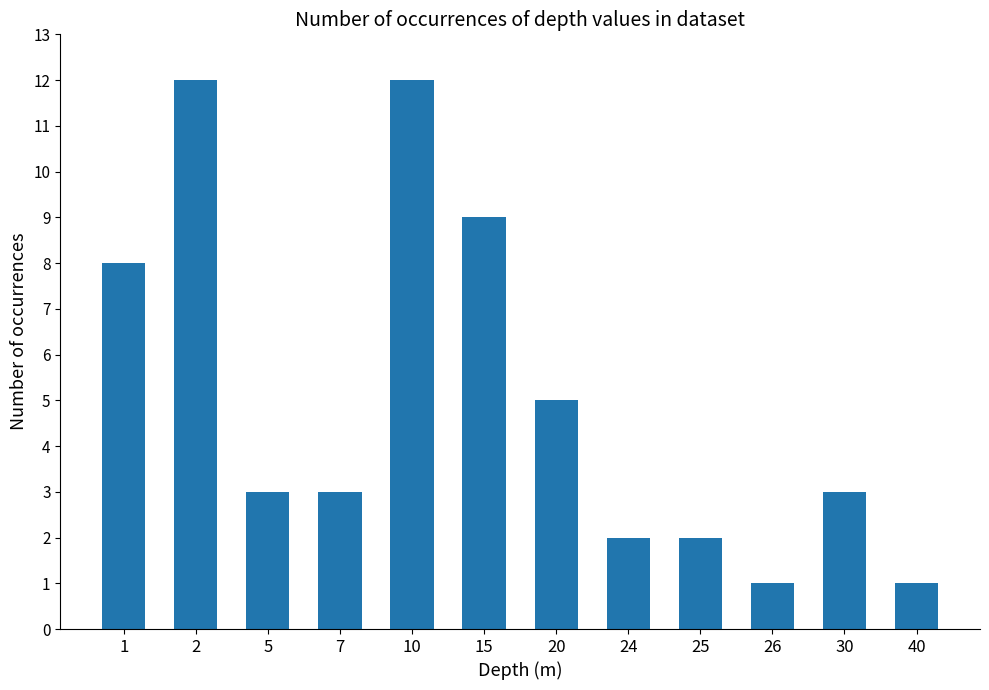

Count the number of data series in this chart.

1